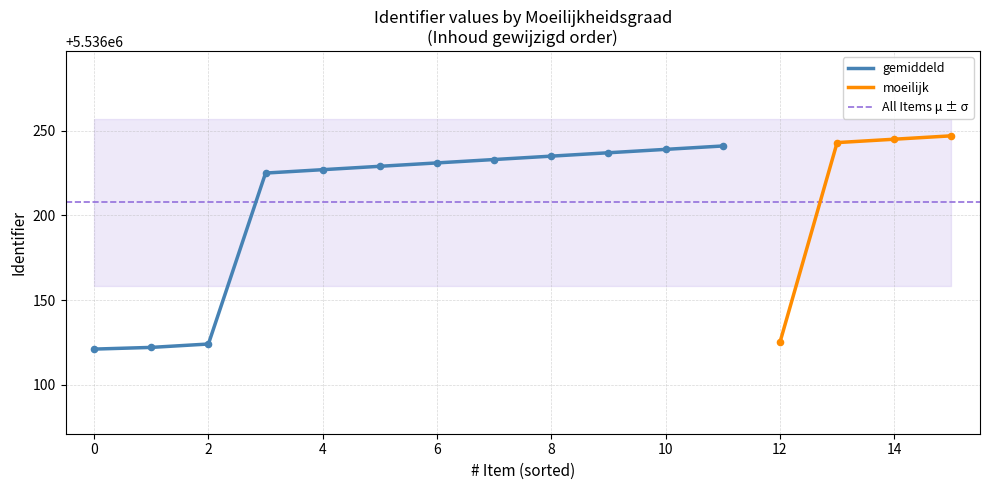

What is the maximum value for gemiddeld?

5536241